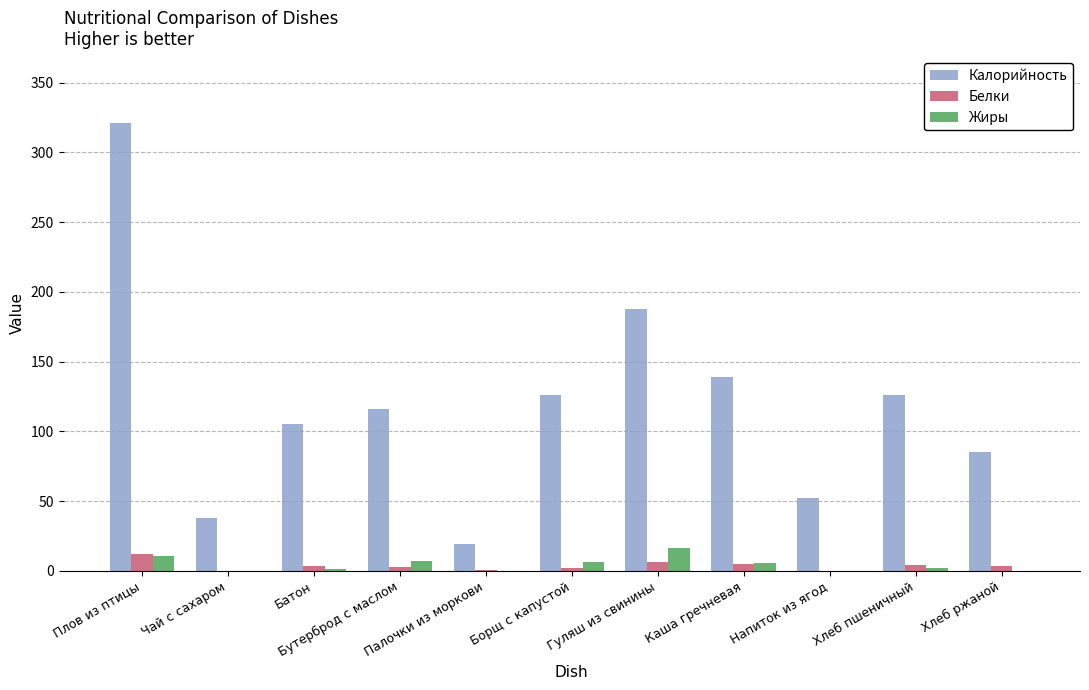

What is the highest value of the Белки series?

12.2